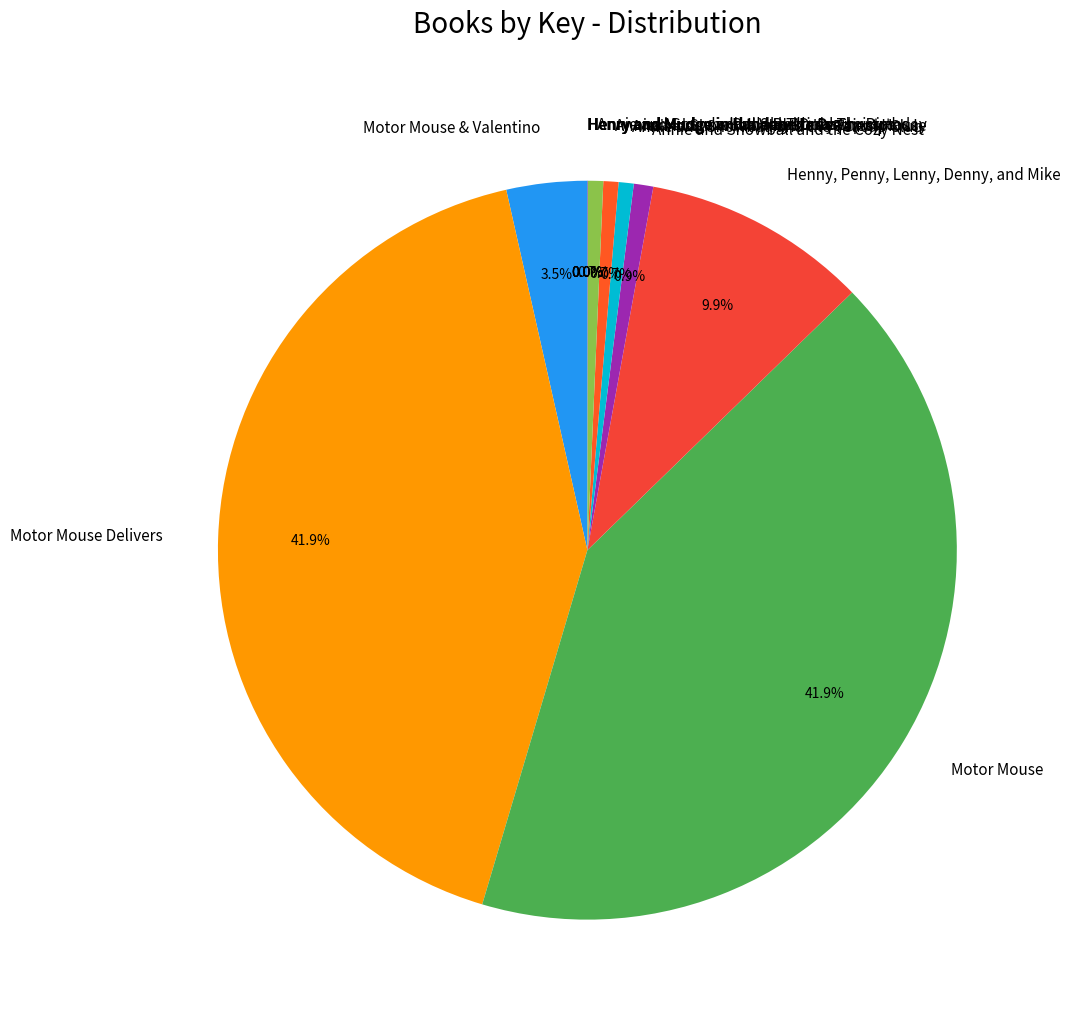

To the nearest percent, what percentage of the pie is Annie and Snowball and the Prettiest House?

1%